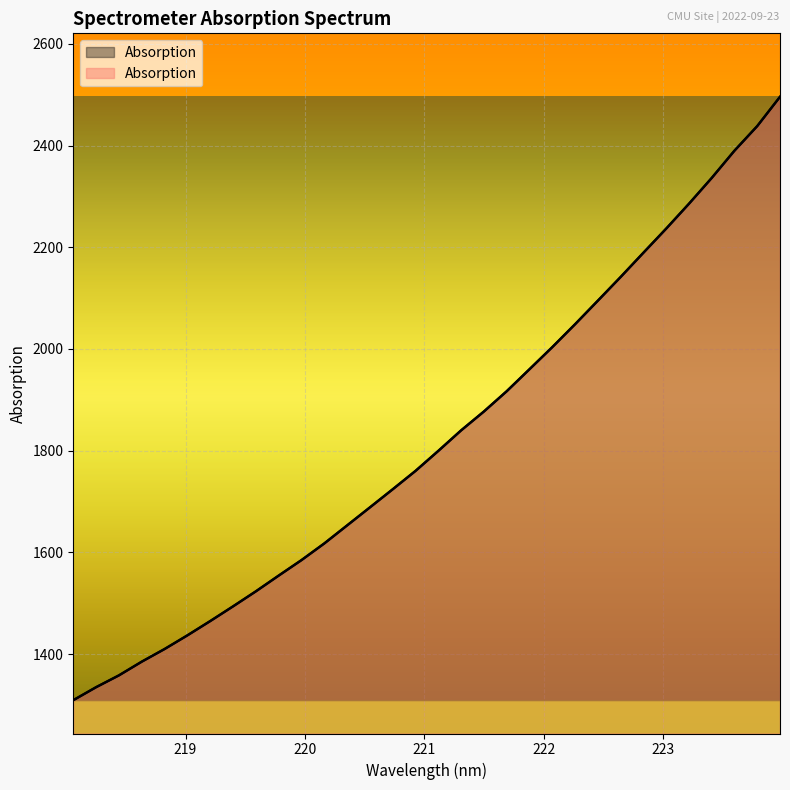

Which has a higher value, 220.5444 or 219.589?

220.5444